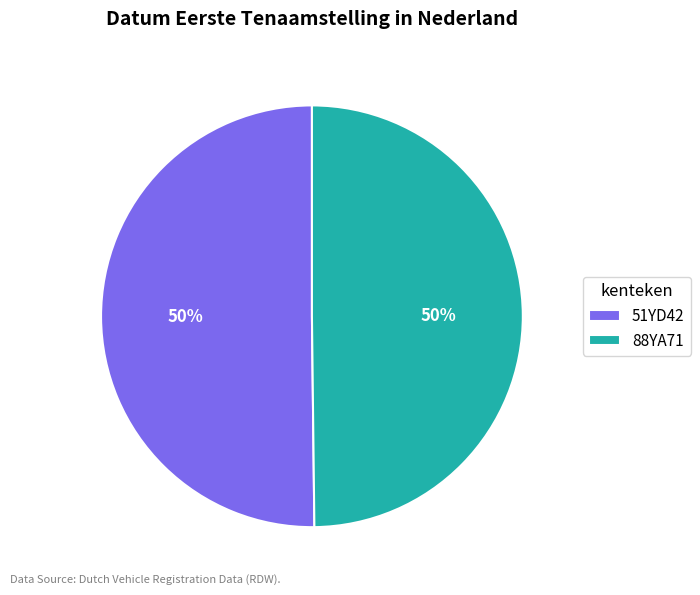

Do 88YA71 and 51YD42 together represent more than half of the pie?

Yes